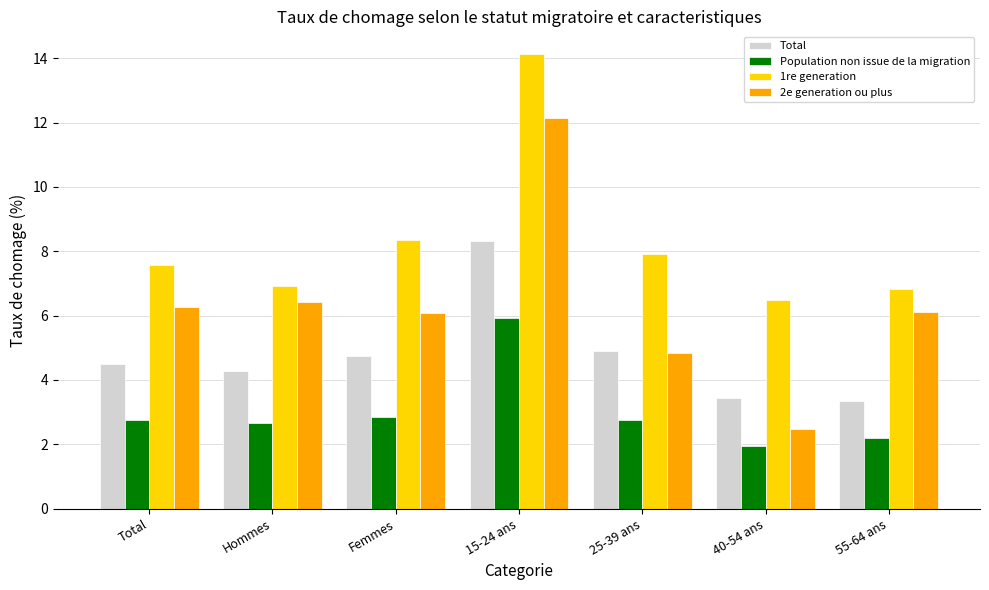

Rank the series by their average value, from lowest to highest.

Population non issue de la migration, Total, 2e generation ou plus, 1re generation